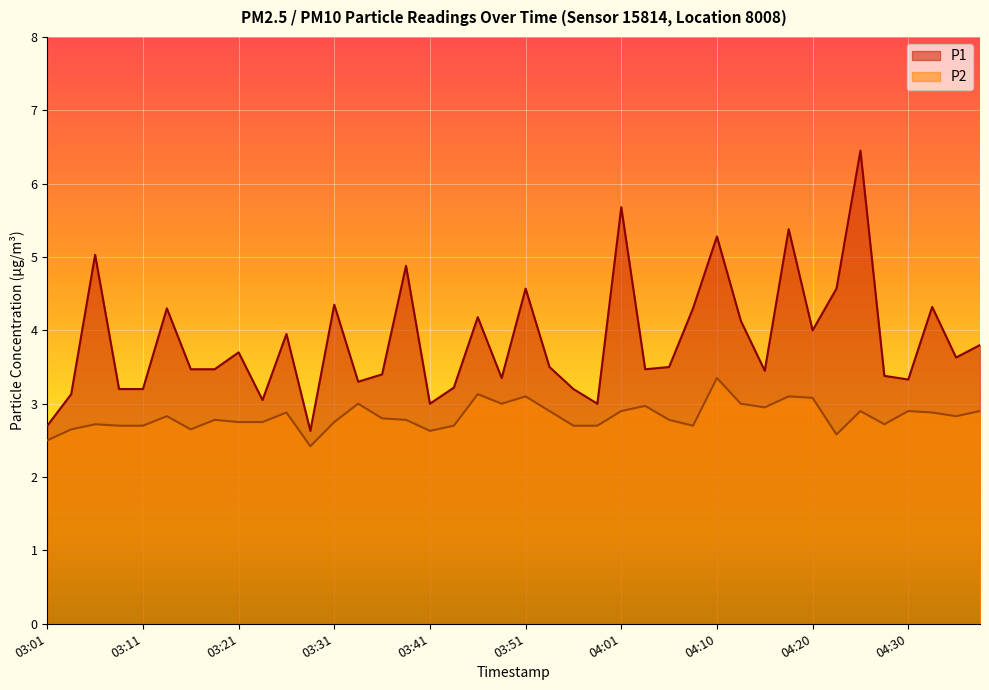

What is the label of the 35th point from the left?

04:25